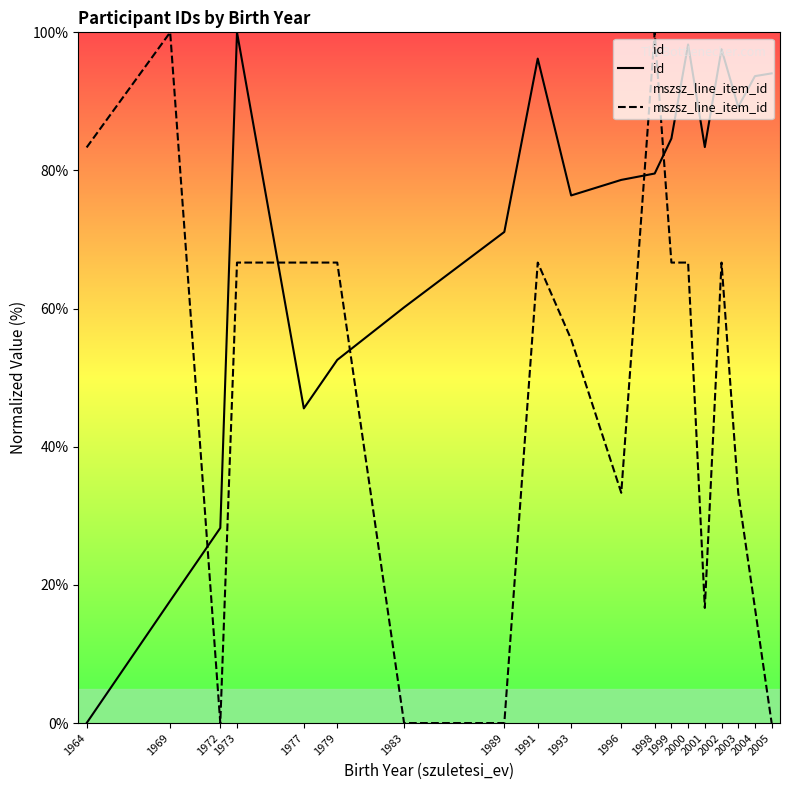

List the series in order of their overall mean, highest first.

id, mszsz_line_item_id